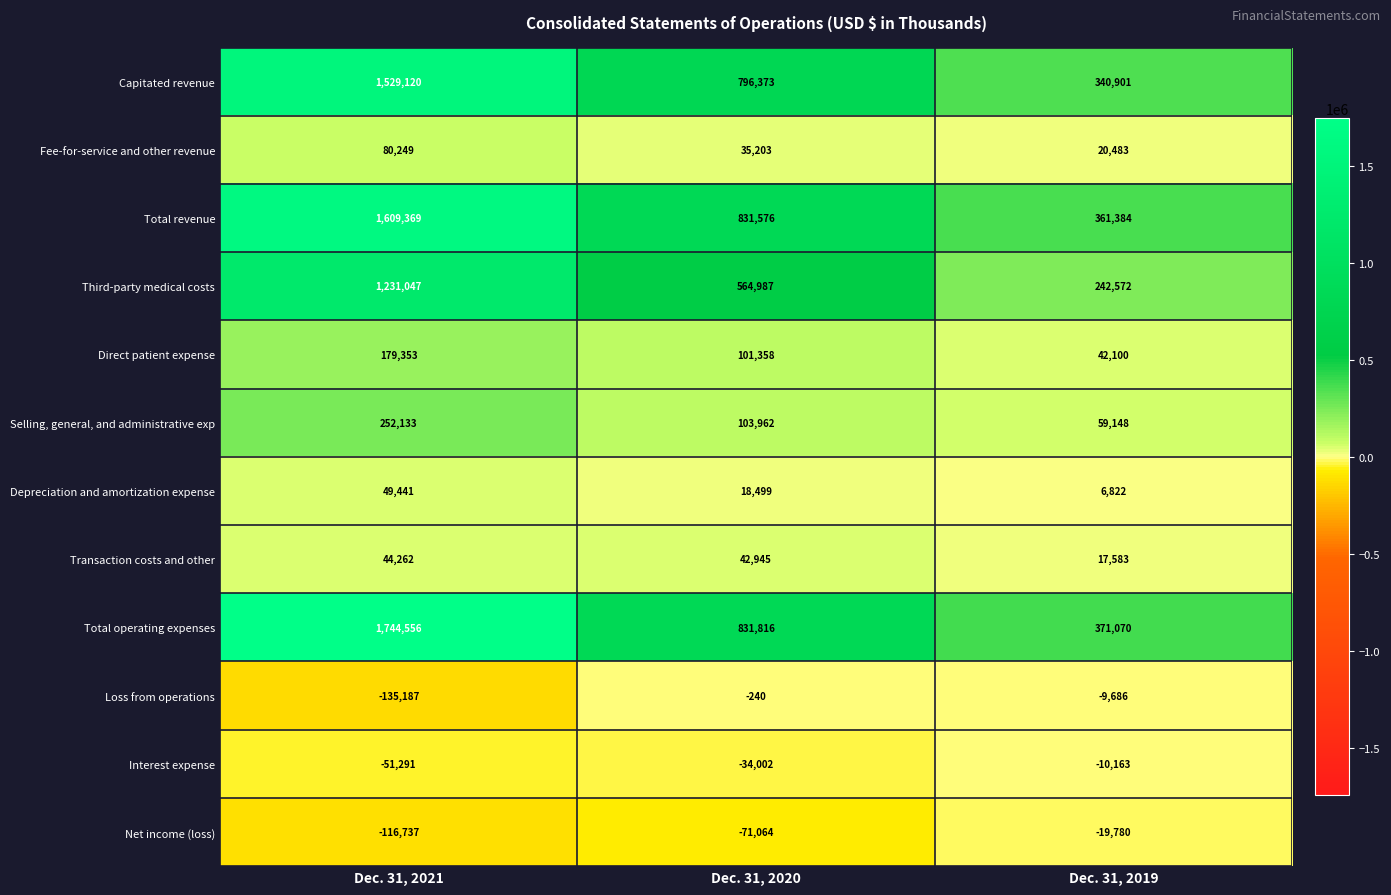

At which label is Capitated revenue closest to 935010?

Dec. 31, 2020